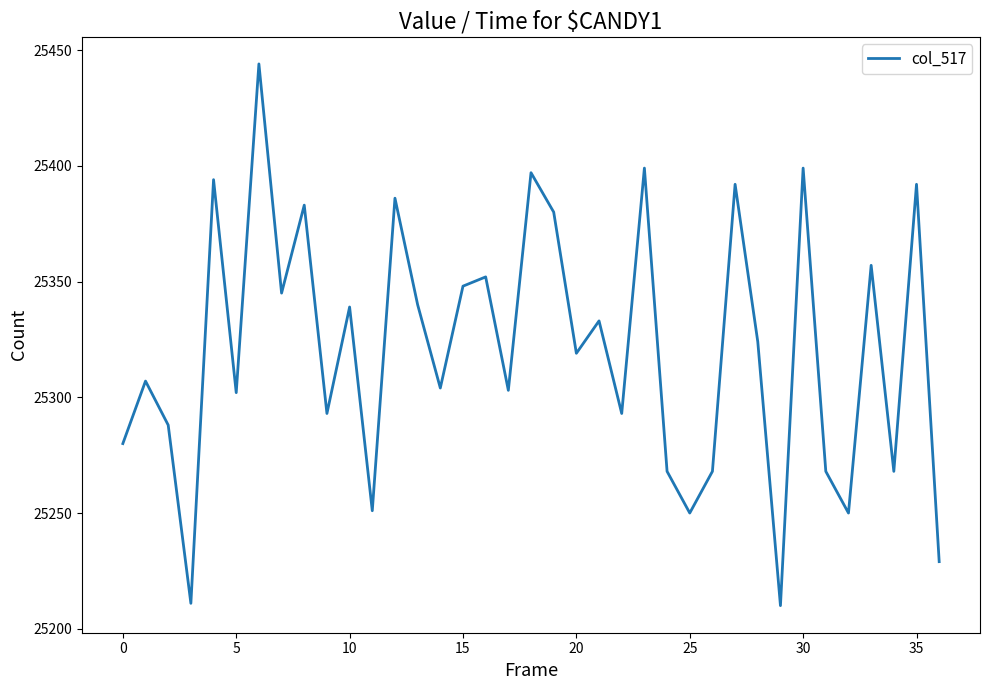

What is the minimum value shown in the chart?

25210